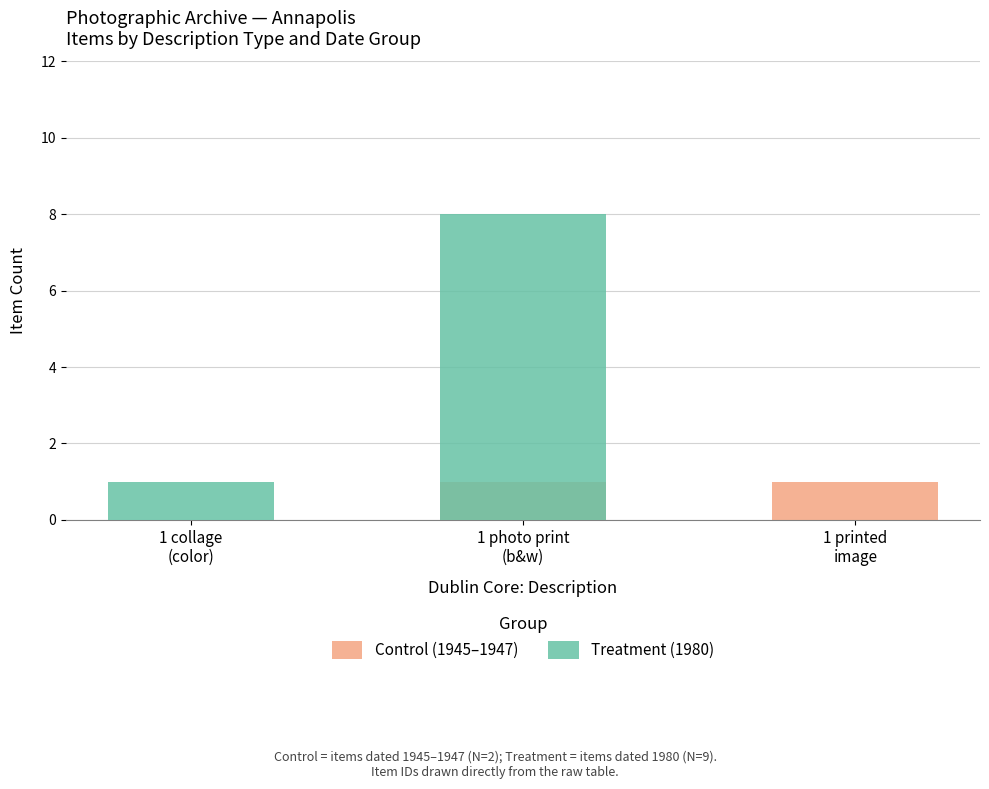

Between 1 photo print
(b&w) and 1 printed
image, which series saw the biggest shift?

Treatment (1980)